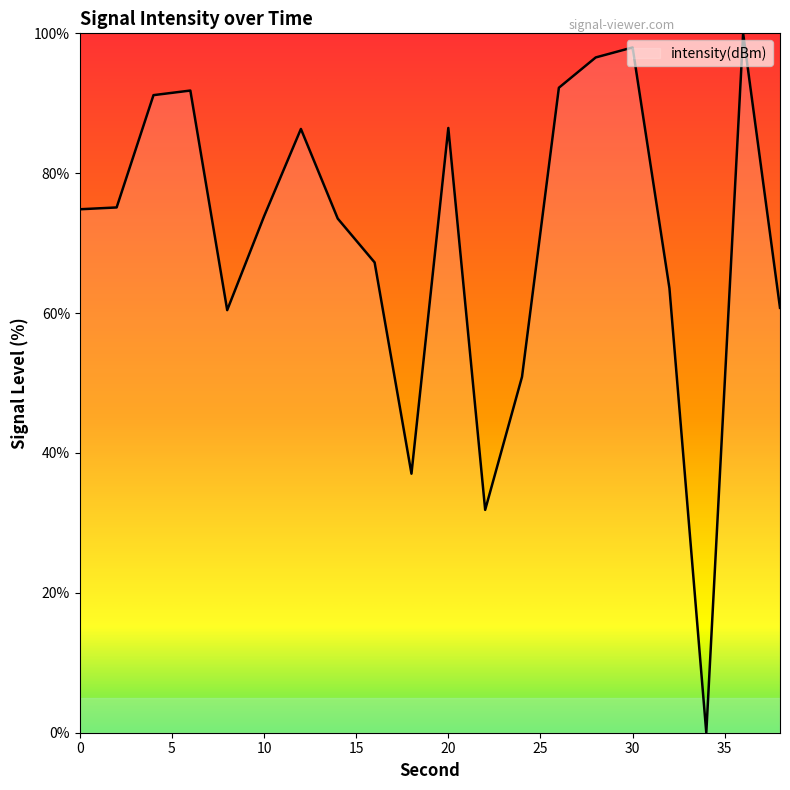

What is the difference between the maximum and minimum values?

100.0